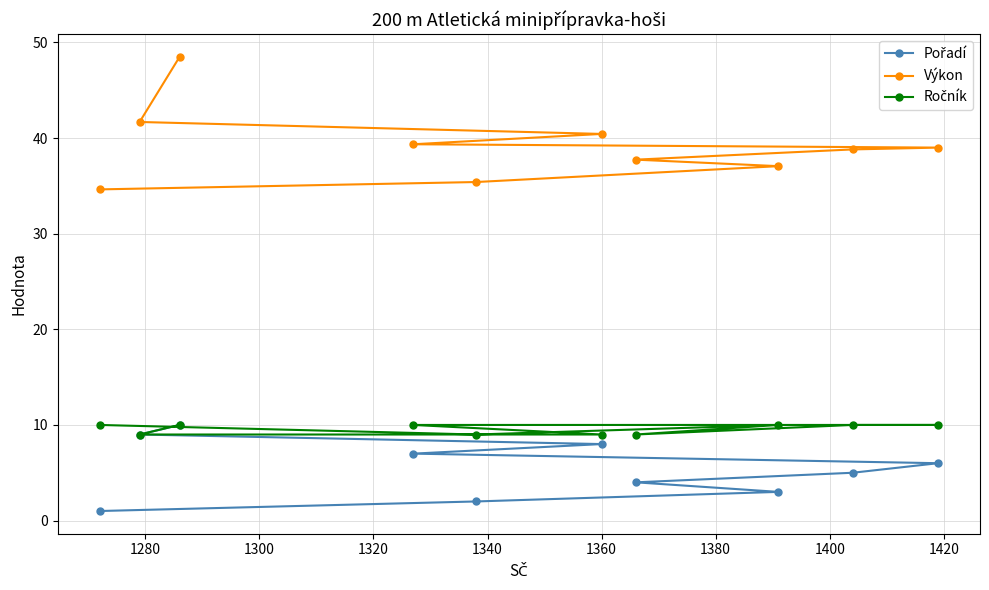

What is the difference between the maximum and minimum values in the Výkon series?

13.8